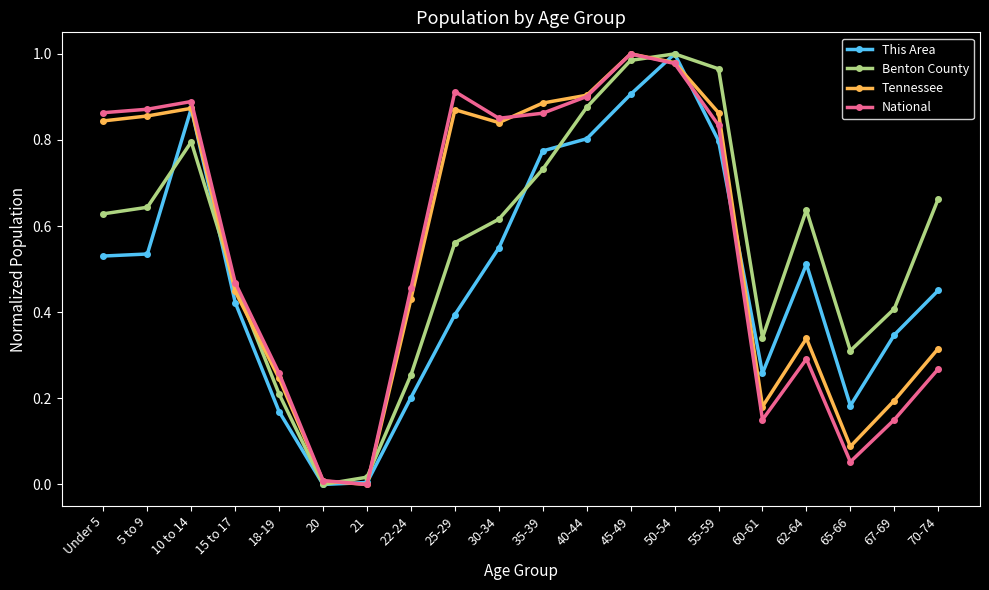

How many interior local peaks does the Benton County series have?

3